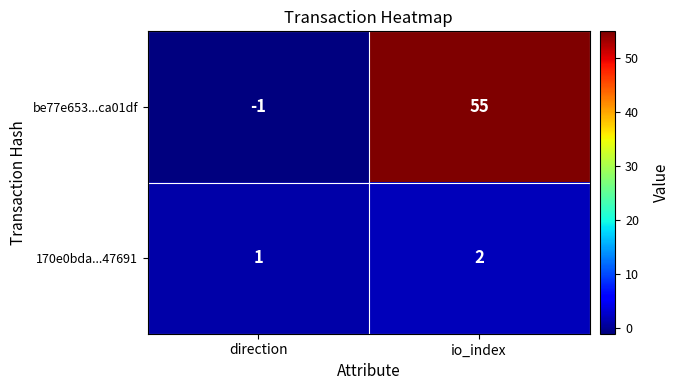

Reading right to left, list all the values displayed in this chart.

be77e653...ca01df: 55	-1
170e0bda...47691: 2	1